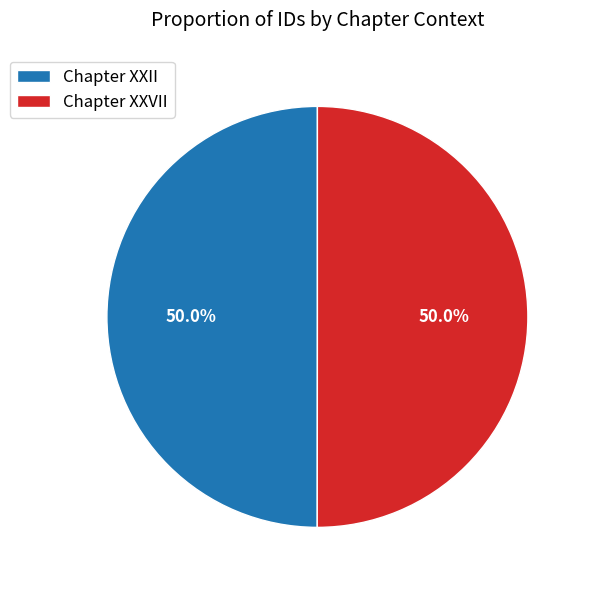

What portion of the pie excludes Chapter XXII?

50.0%